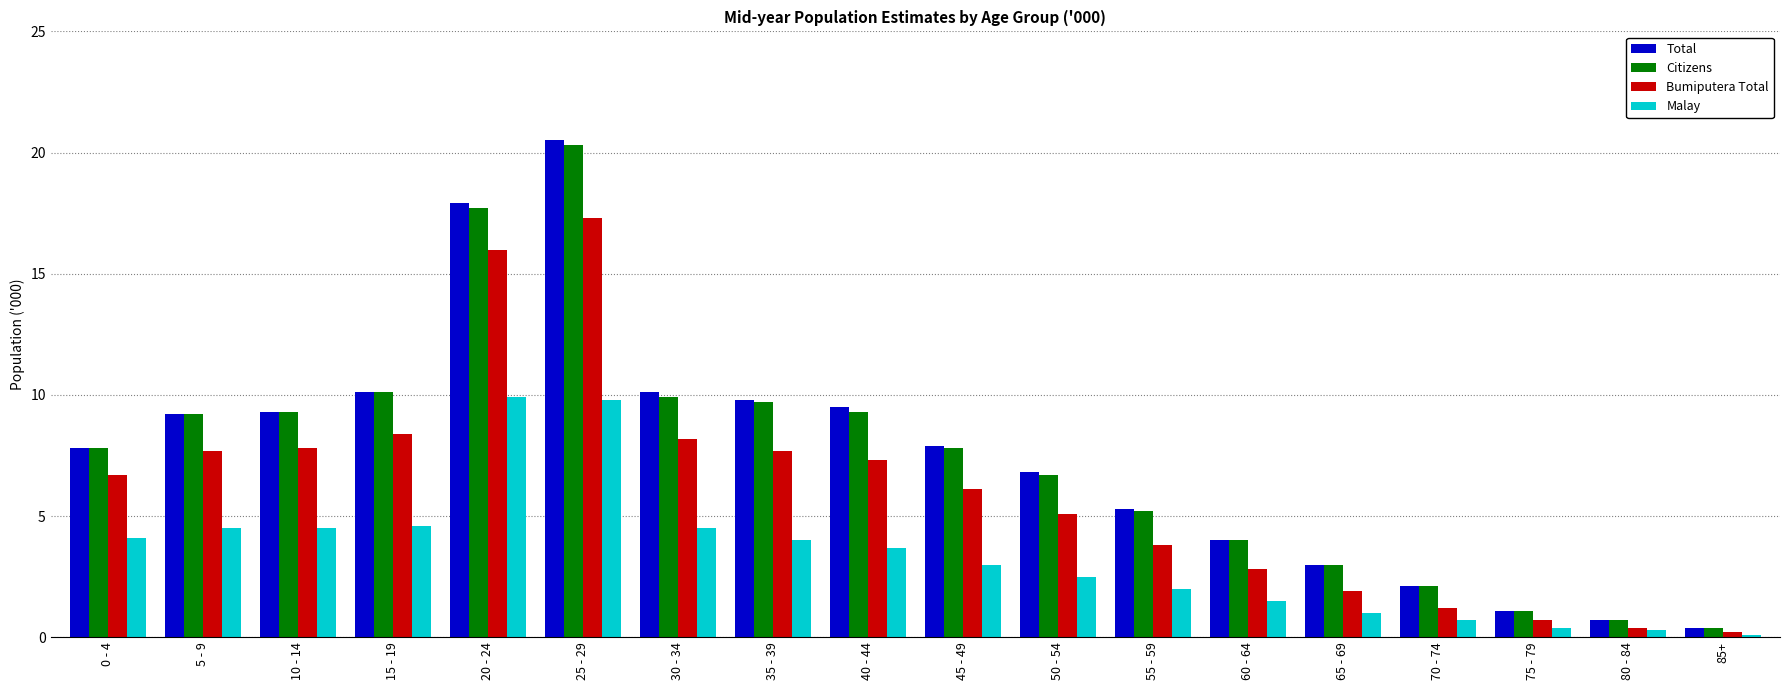

Where does the Citizens series first go above 7?

0 - 4